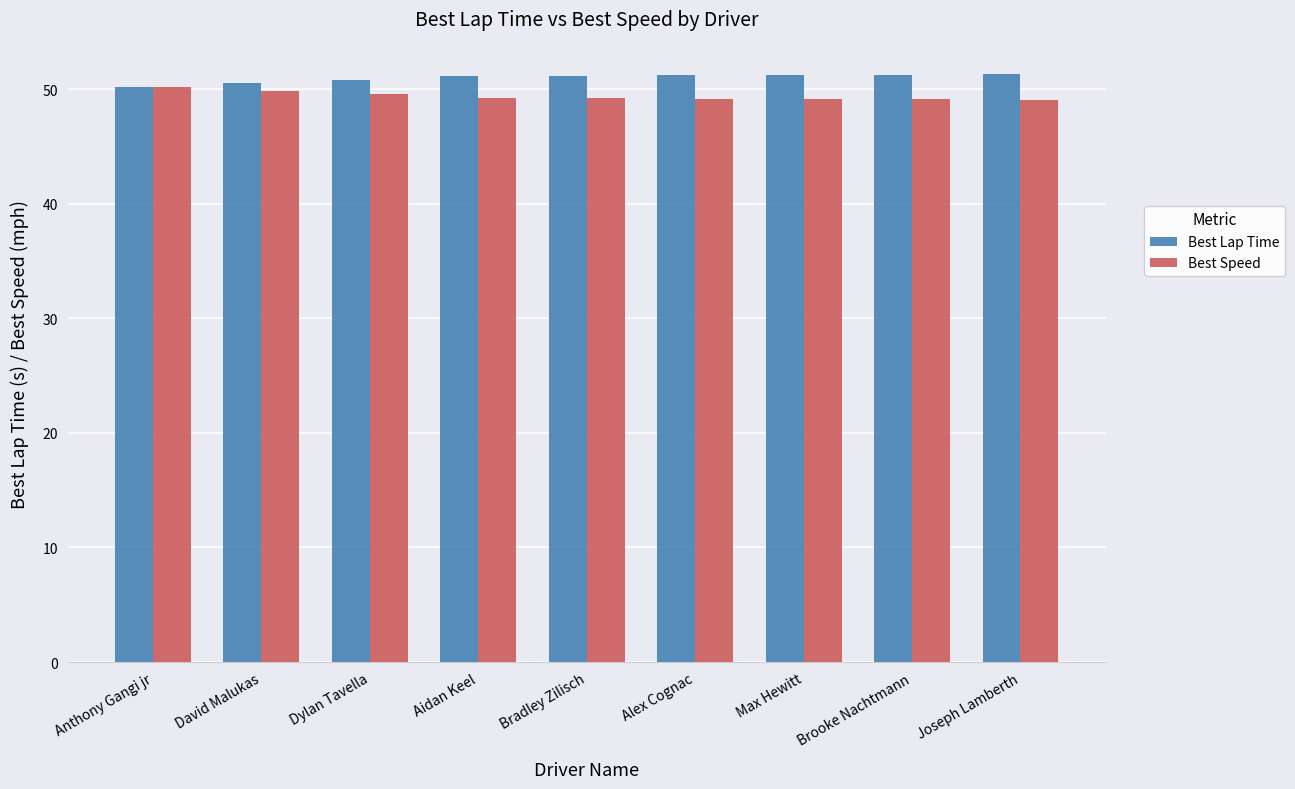

Which series has the largest total across all categories?

Best Lap Time